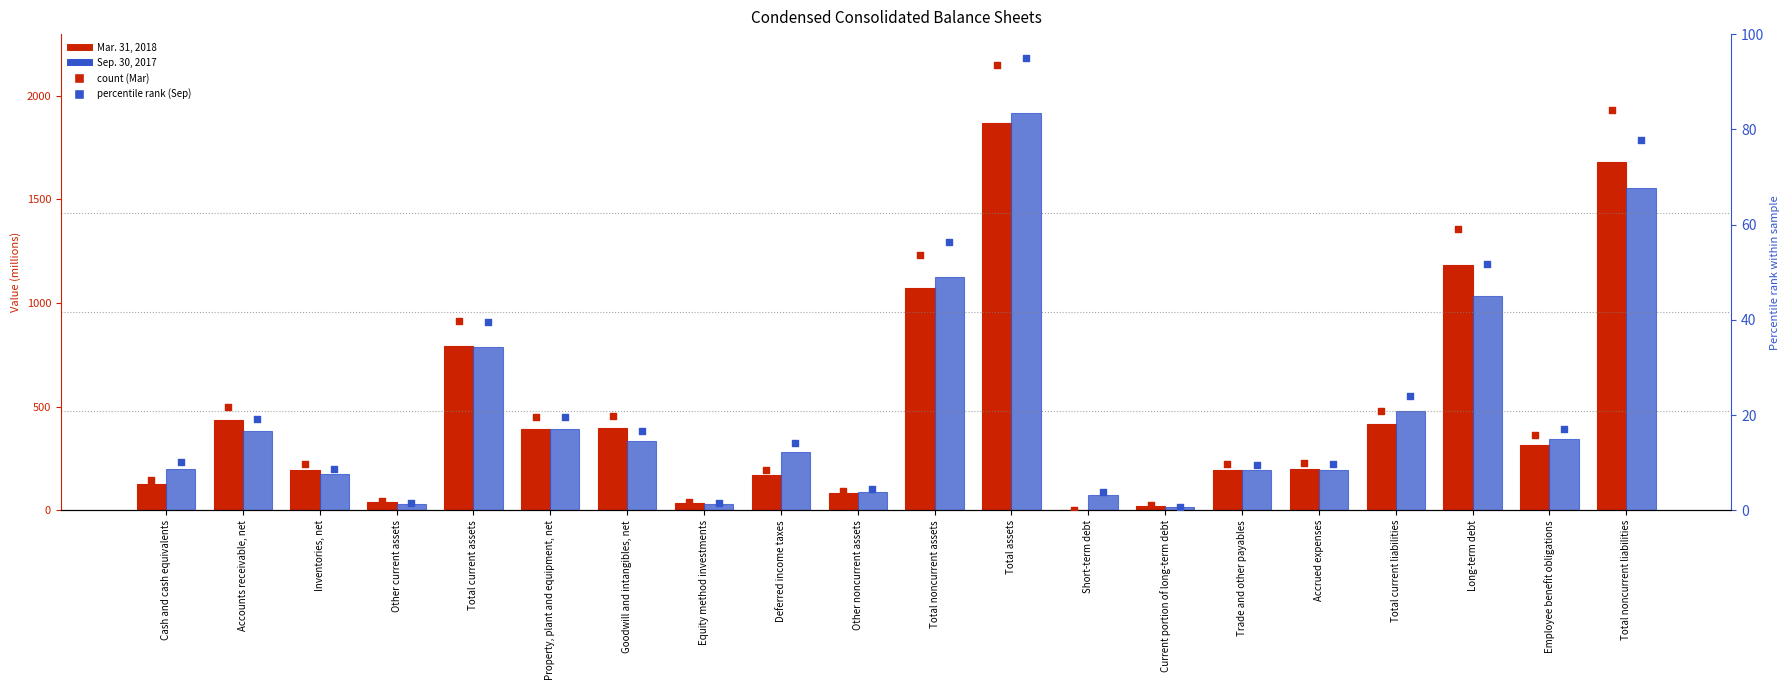

At which category is the sum across all series the highest?

Total assets